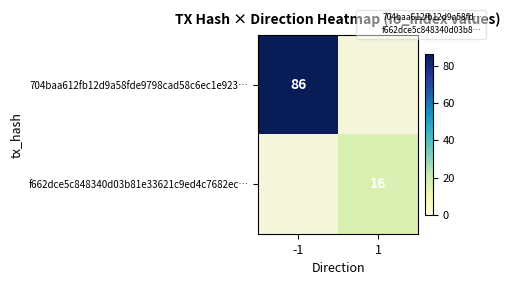

The value of 704baa612fb12d9a58fde9798cad58c6ec1e923… at -1 is 129. True or false?

False